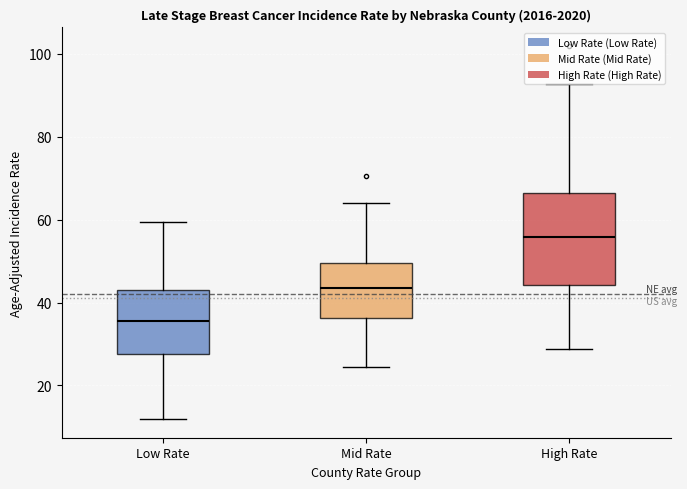

Where does the median line of the box for High Rate sit on the y-axis? The values are not printed on the chart, so give them approximately, as read against the axis.

56